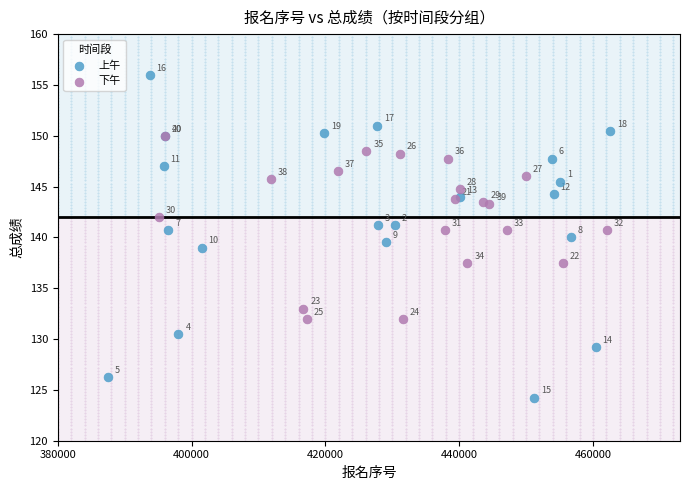

Which series reaches the maximum Y coordinate?

上午